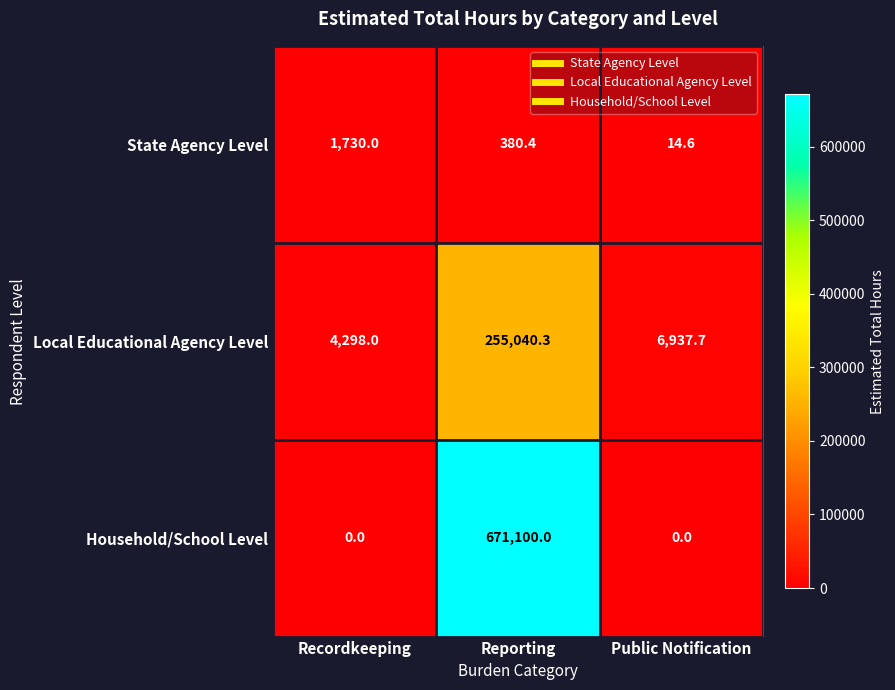

Which category has the highest value in the State Agency Level series?

Recordkeeping